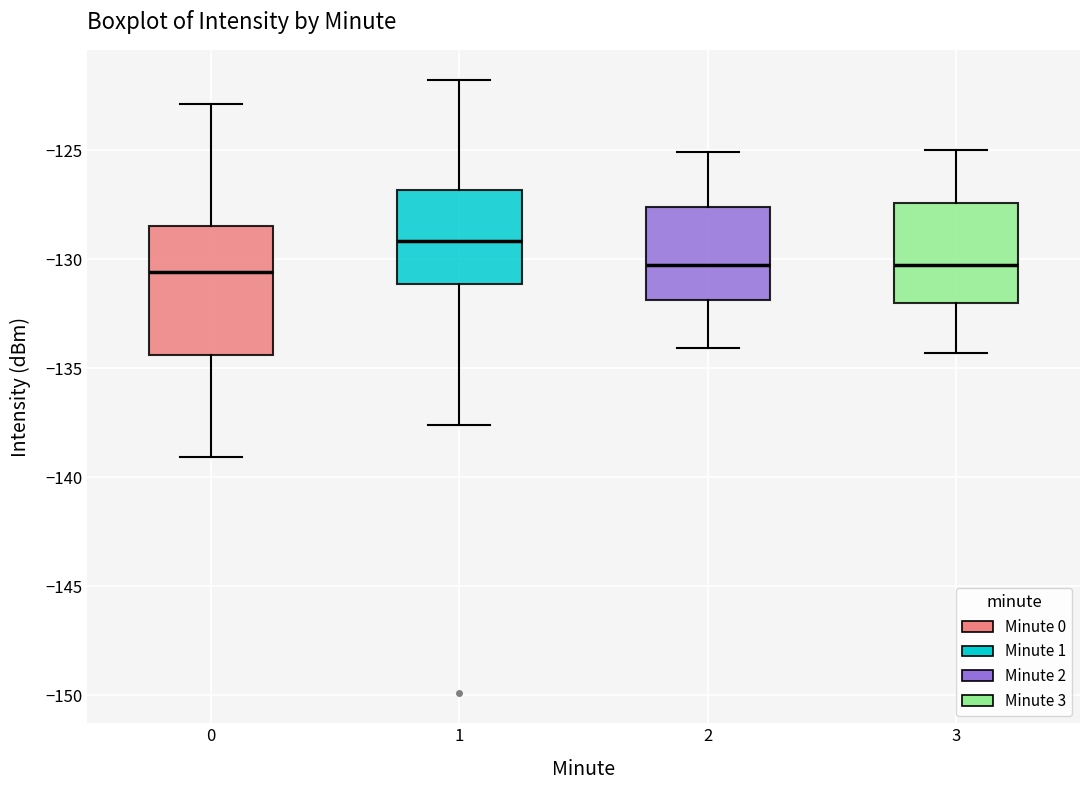

Which box is the tallest, from its lower edge to its upper edge?

0